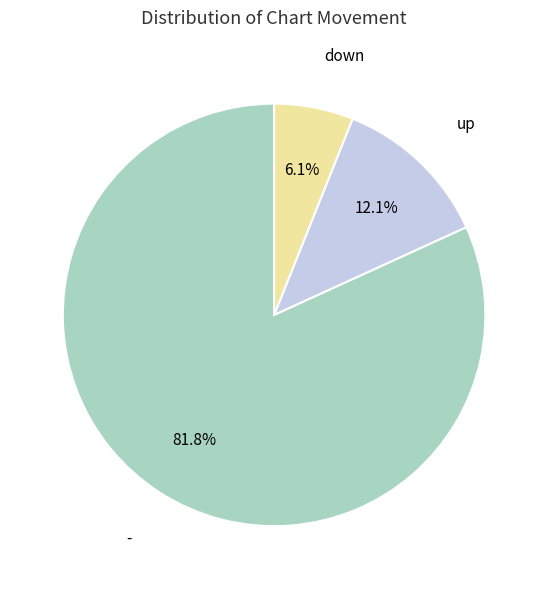

Count the number of slices in the pie.

3